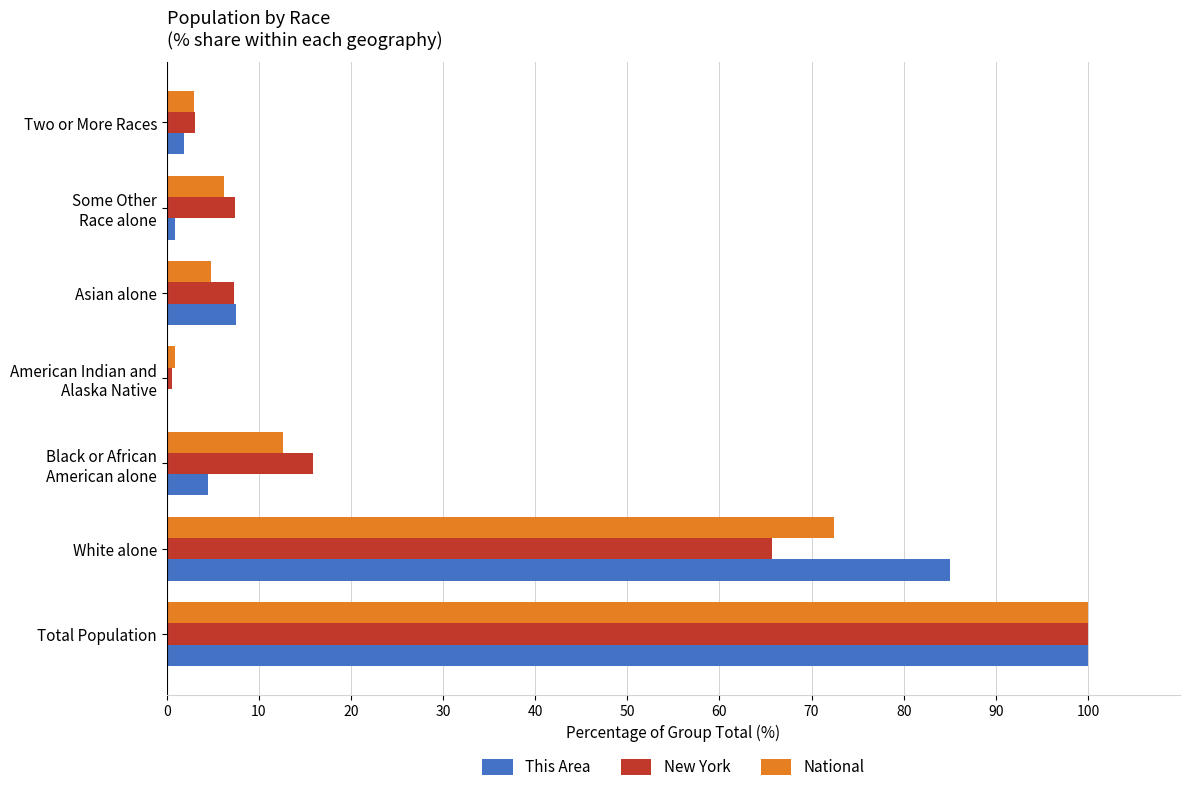

At which category is the sum across all series the highest?

Total Population